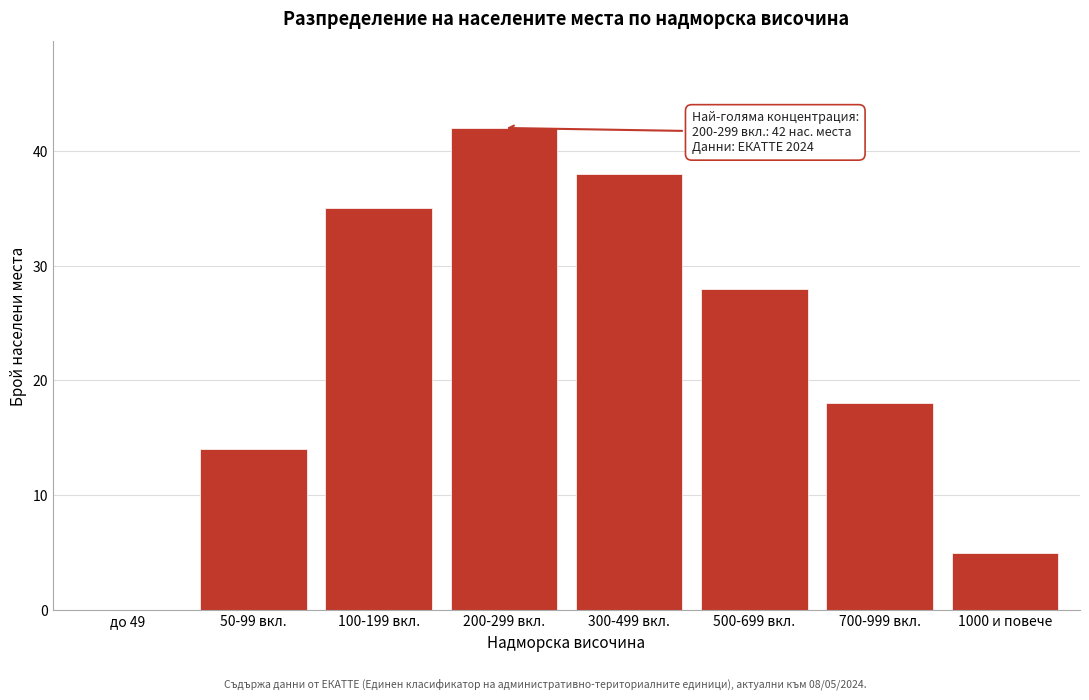

Reading right to left, extract all data points from this chart.

1000 и повече=5	700-999 вкл.=18	500-699 вкл.=28	300-499 вкл.=38	200-299 вкл.=42	100-199 вкл.=35	50-99 вкл.=14	до 49=0